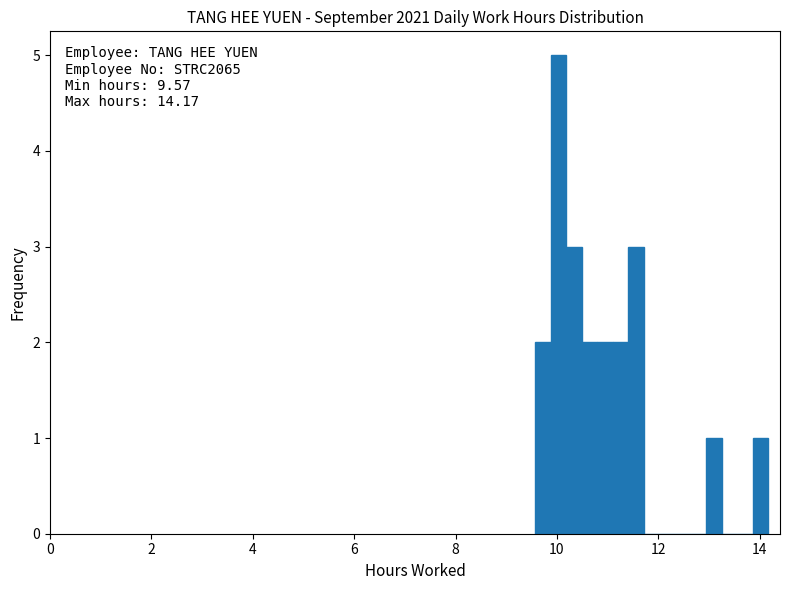

Around what value on the x-axis is the tallest bar? Give the approximate position of its centre, as read against the axis.

10.0